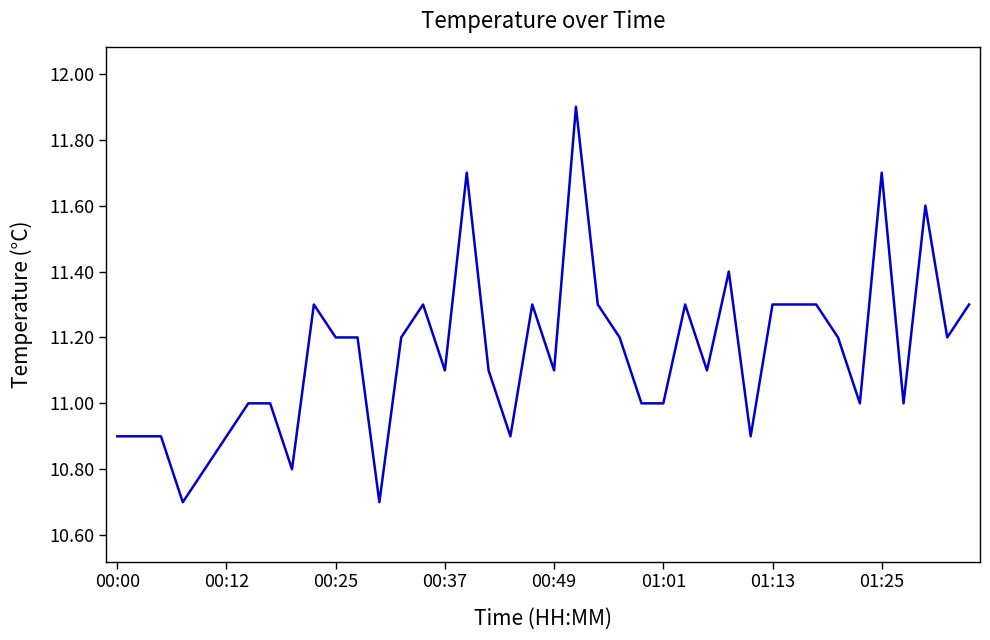

What is the minimum value shown in the chart?

10.7